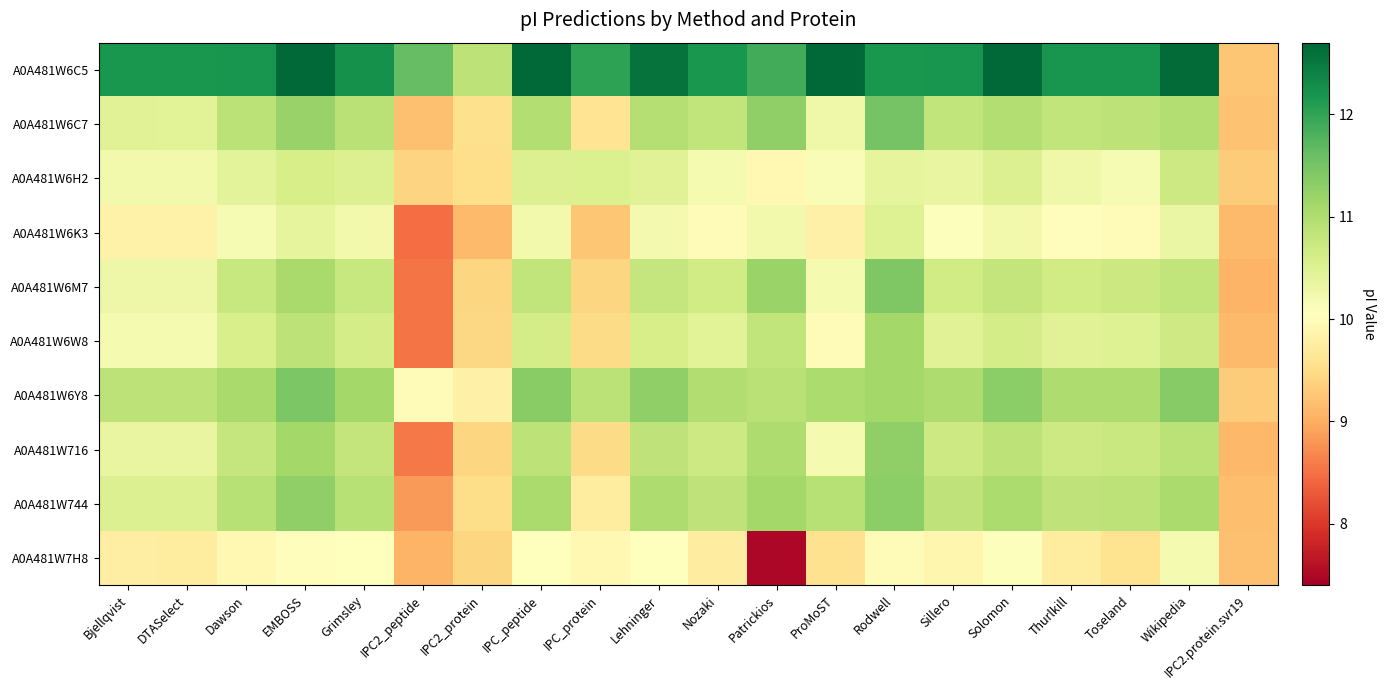

Reading left to right, list all the values displayed in this chart.

A0A481W6C5: Bjellqvist=12.2	DTASelect=12.2	Dawson=12.2	EMBOSS=12.7	Grimsley=12.2	IPC2_peptide=11.6	IPC2_protein=10.9	IPC_peptide=12.7	IPC_protein=12.0	Lehninger=12.6	Nozaki=12.2	Patrickios=11.9	ProMoST=12.7	Rodwell=12.2	Sillero=12.2	Solomon=12.7	Thurlkill=12.2	Toseland=12.2	Wikipedia=12.6	IPC2.protein.svr19=9.2
A0A481W6C7: Bjellqvist=10.5	DTASelect=10.5	Dawson=10.9	EMBOSS=11.2	Grimsley=10.9	IPC2_peptide=9.2	IPC2_protein=9.5	IPC_peptide=11.0	IPC_protein=9.6	Lehninger=10.9	Nozaki=10.8	Patrickios=11.3	ProMoST=10.3	Rodwell=11.5	Sillero=10.8	Solomon=11.0	Thurlkill=10.8	Toseland=10.9	Wikipedia=11.0	IPC2.protein.svr19=9.2
A0A481W6H2: Bjellqvist=10.2	DTASelect=10.2	Dawson=10.4	EMBOSS=10.6	Grimsley=10.5	IPC2_peptide=9.4	IPC2_protein=9.5	IPC_peptide=10.5	IPC_protein=10.5	Lehninger=10.5	Nozaki=10.2	Patrickios=9.9	ProMoST=10.1	Rodwell=10.4	Sillero=10.3	Solomon=10.5	Thurlkill=10.3	Toseland=10.2	Wikipedia=10.7	IPC2.protein.svr19=9.3
A0A481W6K3: Bjellqvist=9.8	DTASelect=9.8	Dawson=10.2	EMBOSS=10.4	Grimsley=10.2	IPC2_peptide=8.5	IPC2_protein=9.1	IPC_peptide=10.2	IPC_protein=9.3	Lehninger=10.2	Nozaki=10.0	Patrickios=10.2	ProMoST=9.8	Rodwell=10.5	Sillero=10.1	Solomon=10.2	Thurlkill=10.0	Toseland=10.0	Wikipedia=10.3	IPC2.protein.svr19=9.1
A0A481W6M7: Bjellqvist=10.3	DTASelect=10.3	Dawson=10.8	EMBOSS=11.1	Grimsley=10.8	IPC2_peptide=8.5	IPC2_protein=9.4	IPC_peptide=10.8	IPC_protein=9.4	Lehninger=10.8	Nozaki=10.7	Patrickios=11.2	ProMoST=10.2	Rodwell=11.4	Sillero=10.7	Solomon=10.8	Thurlkill=10.7	Toseland=10.7	Wikipedia=10.8	IPC2.protein.svr19=9.1
A0A481W6W8: Bjellqvist=10.2	DTASelect=10.2	Dawson=10.6	EMBOSS=10.9	Grimsley=10.6	IPC2_peptide=8.5	IPC2_protein=9.4	IPC_peptide=10.6	IPC_protein=9.5	Lehninger=10.6	Nozaki=10.5	Patrickios=10.8	ProMoST=10.0	Rodwell=11.1	Sillero=10.5	Solomon=10.6	Thurlkill=10.5	Toseland=10.5	Wikipedia=10.7	IPC2.protein.svr19=9.1
A0A481W6Y8: Bjellqvist=10.9	DTASelect=10.9	Dawson=11.1	EMBOSS=11.4	Grimsley=11.1	IPC2_peptide=10.0	IPC2_protein=9.8	IPC_peptide=11.3	IPC_protein=10.9	Lehninger=11.3	Nozaki=11.0	Patrickios=10.9	ProMoST=11.0	Rodwell=11.1	Sillero=11.0	Solomon=11.3	Thurlkill=11.0	Toseland=11.0	Wikipedia=11.4	IPC2.protein.svr19=9.3
A0A481W716: Bjellqvist=10.3	DTASelect=10.3	Dawson=10.8	EMBOSS=11.1	Grimsley=10.8	IPC2_peptide=8.6	IPC2_protein=9.4	IPC_peptide=10.9	IPC_protein=9.5	Lehninger=10.8	Nozaki=10.7	Patrickios=11.0	ProMoST=10.2	Rodwell=11.3	Sillero=10.7	Solomon=10.9	Thurlkill=10.7	Toseland=10.7	Wikipedia=10.9	IPC2.protein.svr19=9.1
A0A481W744: Bjellqvist=10.5	DTASelect=10.5	Dawson=10.9	EMBOSS=11.3	Grimsley=10.9	IPC2_peptide=8.8	IPC2_protein=9.5	IPC_peptide=11.1	IPC_protein=9.7	Lehninger=11.0	Nozaki=10.8	Patrickios=11.1	ProMoST=10.9	Rodwell=11.3	Sillero=10.8	Solomon=11.0	Thurlkill=10.8	Toseland=10.9	Wikipedia=11.1	IPC2.protein.svr19=9.2
A0A481W7H8: Bjellqvist=9.8	DTASelect=9.7	Dawson=9.9	EMBOSS=10.0	Grimsley=10.0	IPC2_peptide=9.1	IPC2_protein=9.4	IPC_peptide=10.1	IPC_protein=9.9	Lehninger=10.0	Nozaki=9.8	Patrickios=7.5	ProMoST=9.6	Rodwell=10.0	Sillero=9.9	Solomon=10.1	Thurlkill=9.7	Toseland=9.6	Wikipedia=10.2	IPC2.protein.svr19=9.2